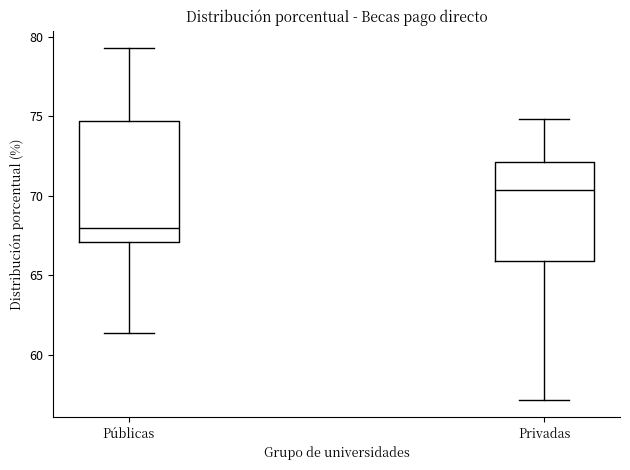

Reading left to right, transcribe this box plot: for each box, give where its median line is, the range the box spans, and where its two whiskers end, as read against the y-axis. The values are not printed on the chart, so give them approximately, as read against the axis.

Públicas: median 68.0, box 67.0 to 74.5, whiskers 61.5 to 79.5
Privadas: median 70.5, box 66.0 to 72.0, whiskers 57.0 to 75.0